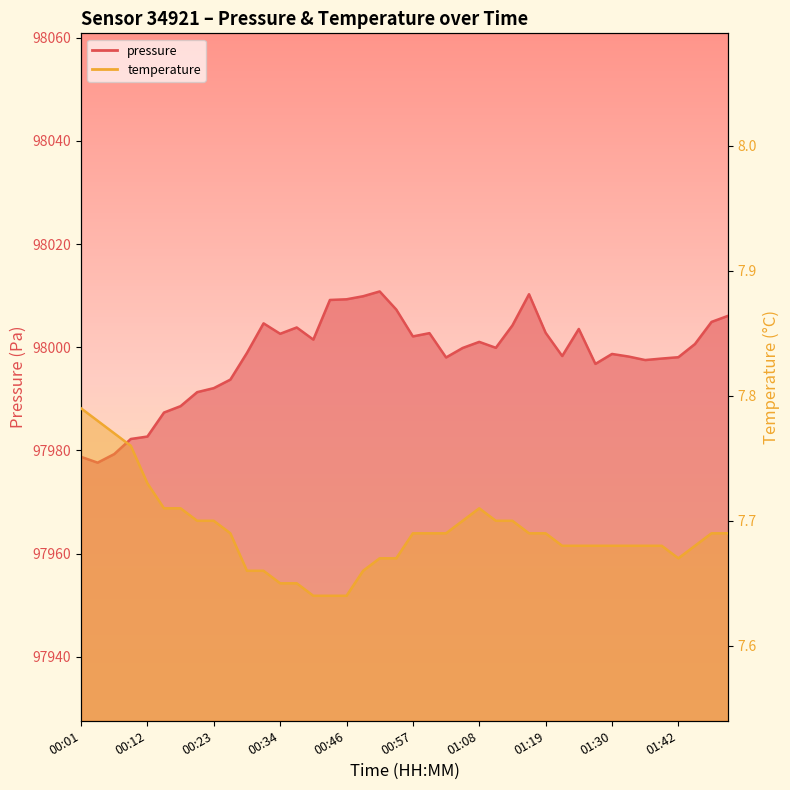

At which category does temperature reach its first local peak?

01:08